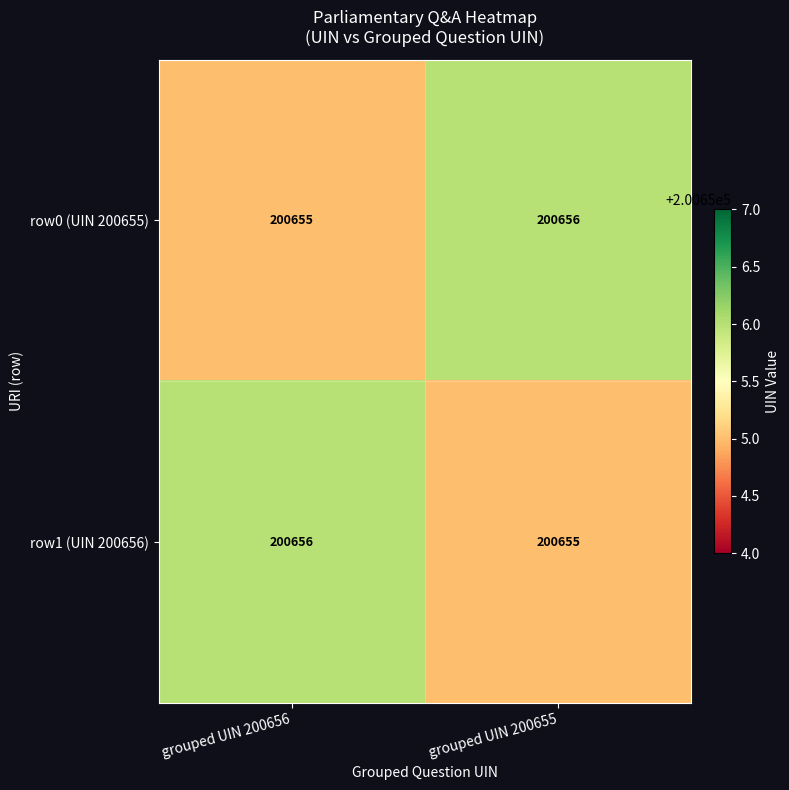

How many series are shown in this chart?

2